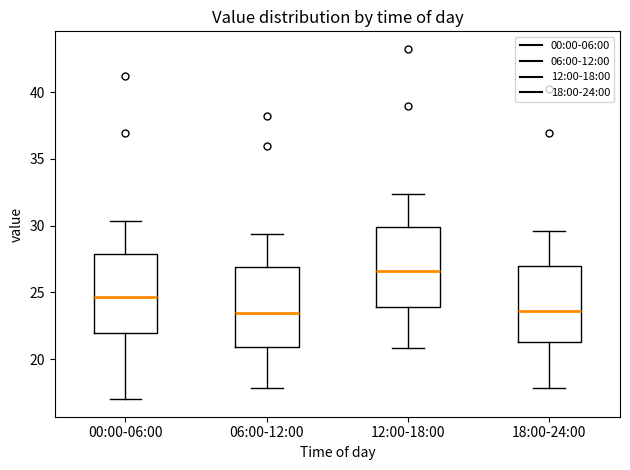

Which box's median line is the highest?

12:00-18:00